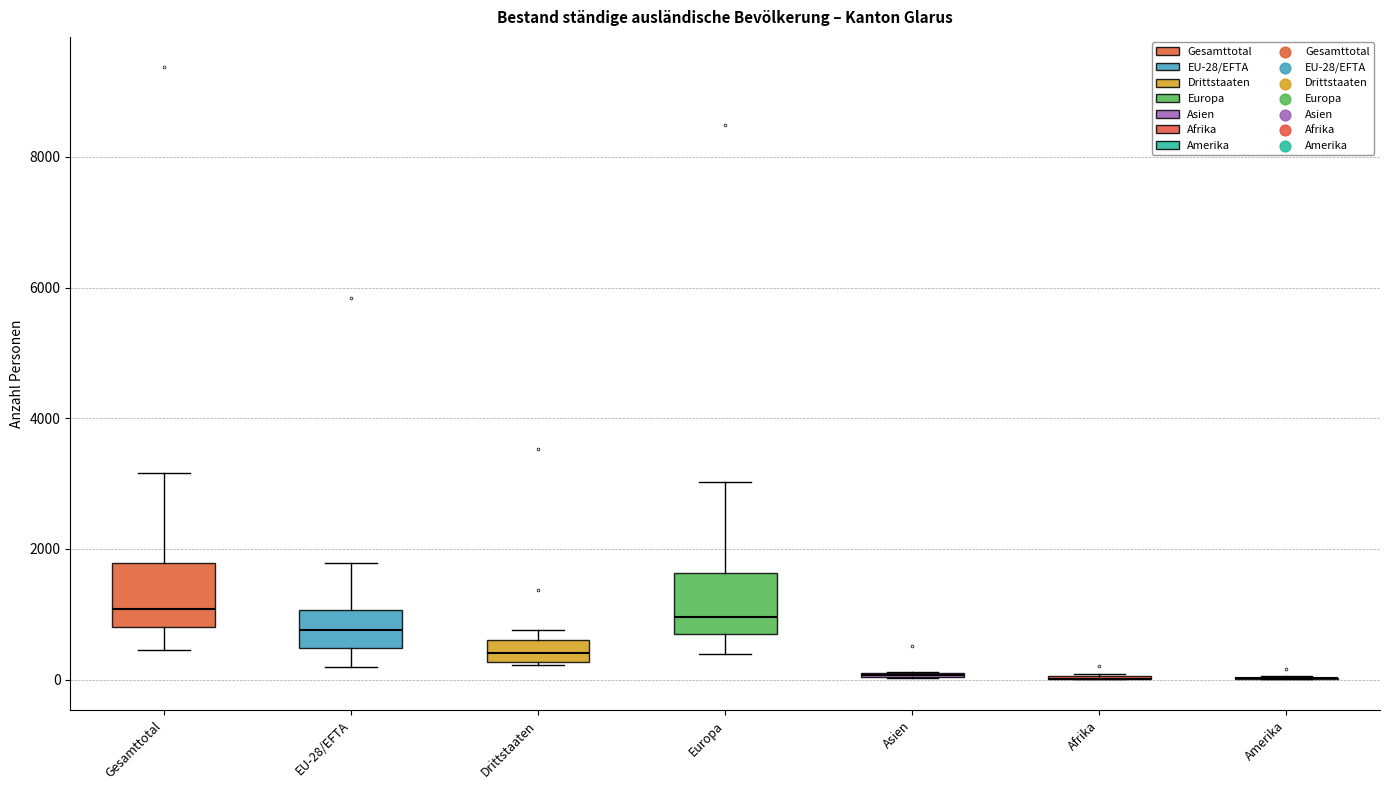

Reading left to right, transcribe this box plot: for each box, give where its median line is, the range the box spans, and where its two whiskers end, as read against the y-axis. The values are not printed on the chart, so give them approximately, as read against the axis.

Gesamttotal: median 1000, box 800 to 1800, whiskers 400 to 3200
EU-28/EFTA: median 800, box 400 to 1000, whiskers 200 to 1800
Drittstaaten: median 400, box 200 to 600, whiskers 200 to 800
Europa: median 1000, box 800 to 1600, whiskers 400 to 3000
Asien: box collapsed to a line at 0, whiskers 0 to 200
Afrika: box collapsed to a line at 0, whiskers 0 to 0
Amerika: box collapsed to a line at 0, whiskers 0 to 0